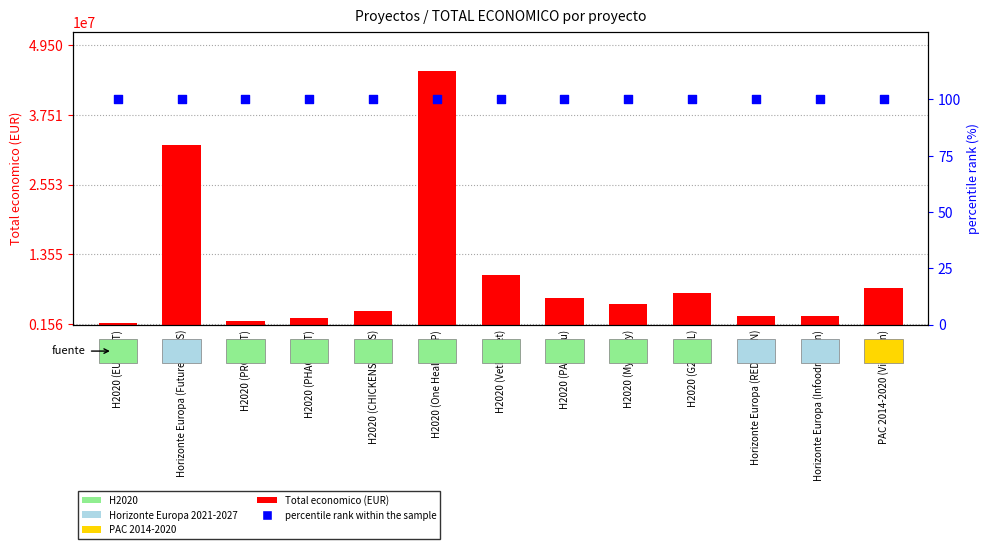

Which series has the widest spread of Y values?

Total economico